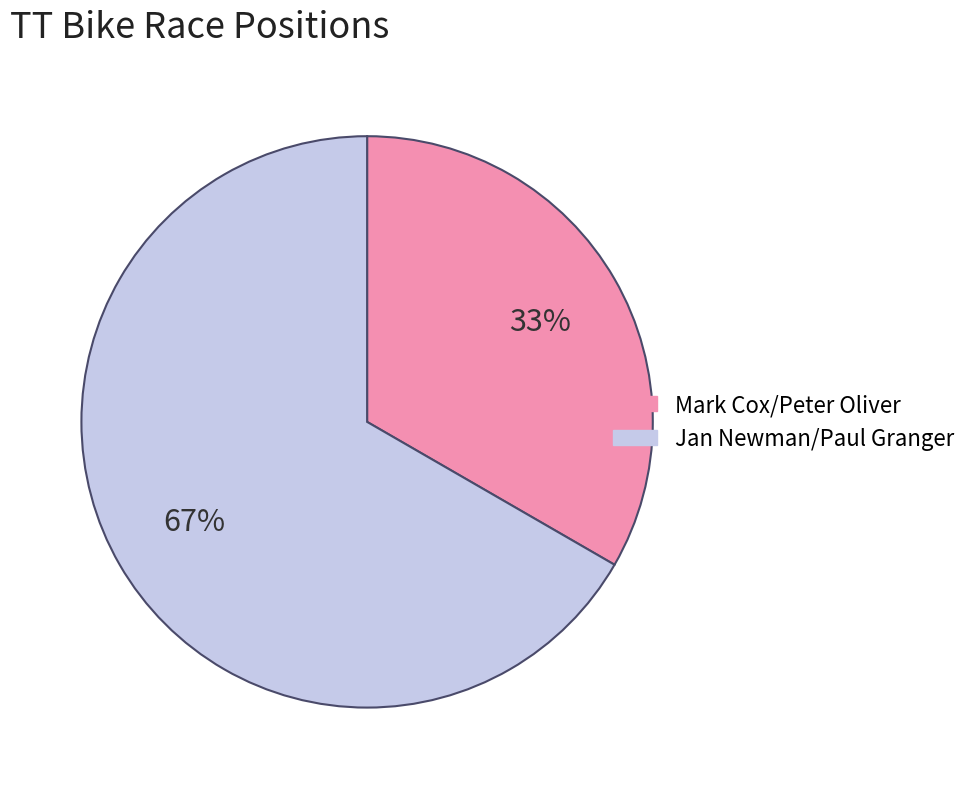

Which slice is the smallest?

Mark Cox/Peter Oliver